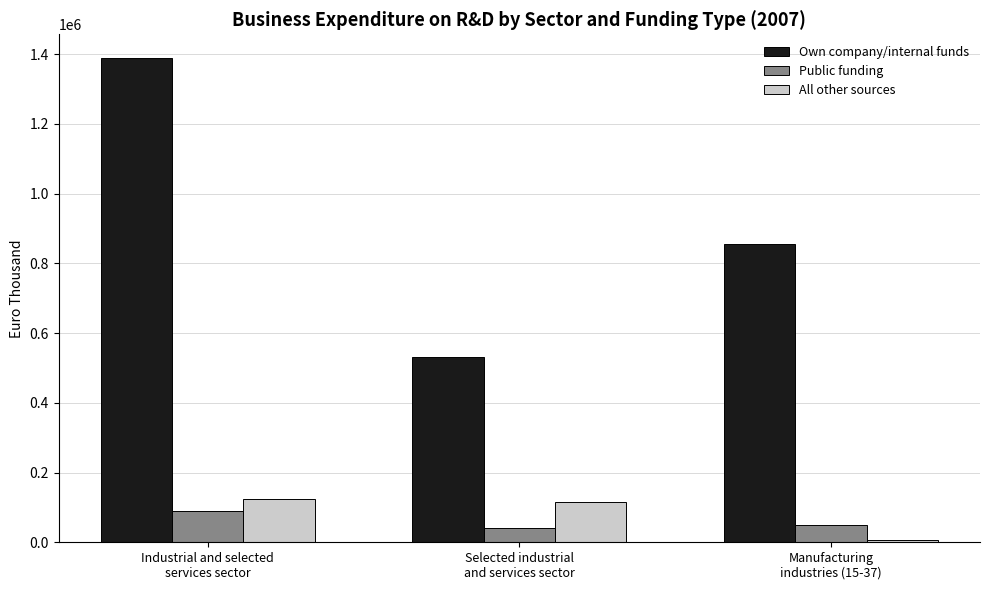

What is the total value across all series at Manufacturing
industries (15-37)?

913881